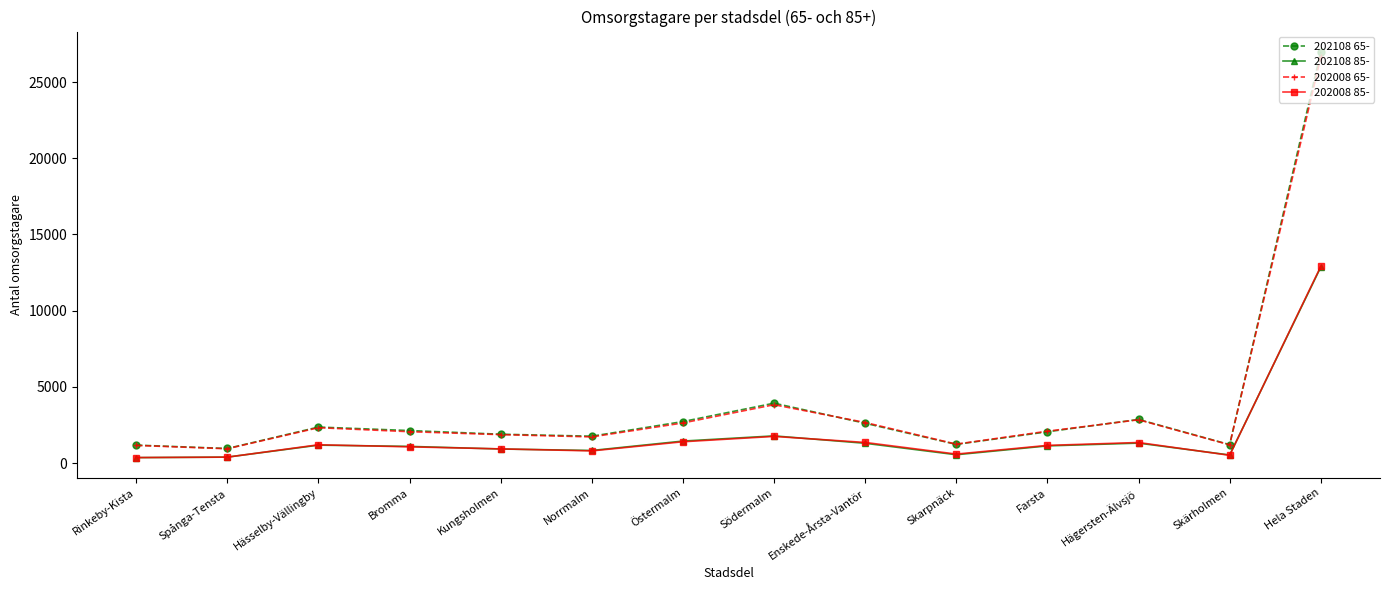

True or false: 202008 85- has more than 0 points higher than both neighbors.

True